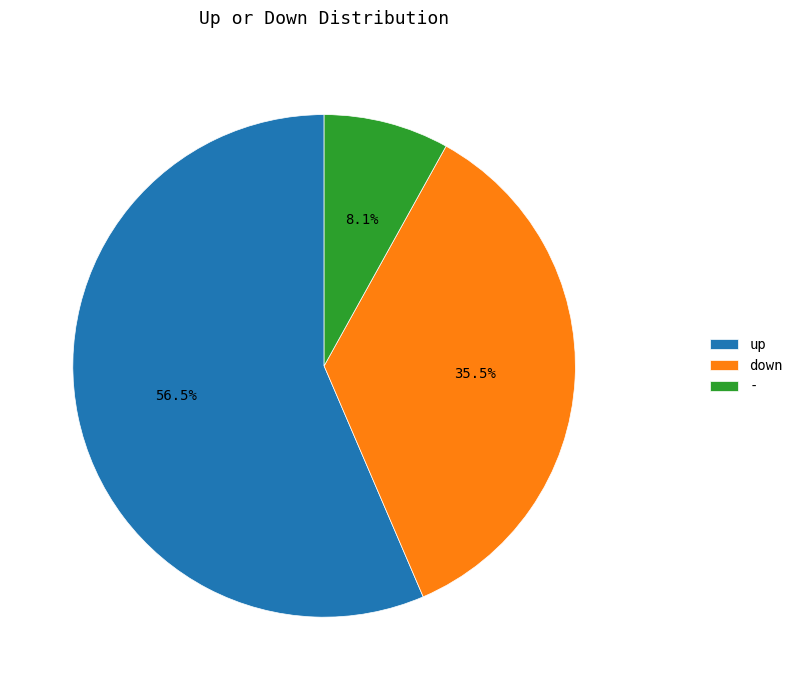

What percentage is NOT represented by -?

91.9%